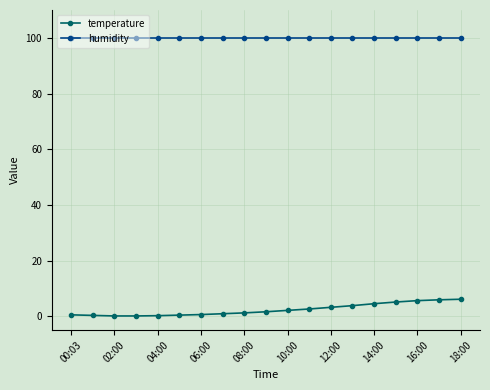

True or false: humidity and temperature cross at least once.

False